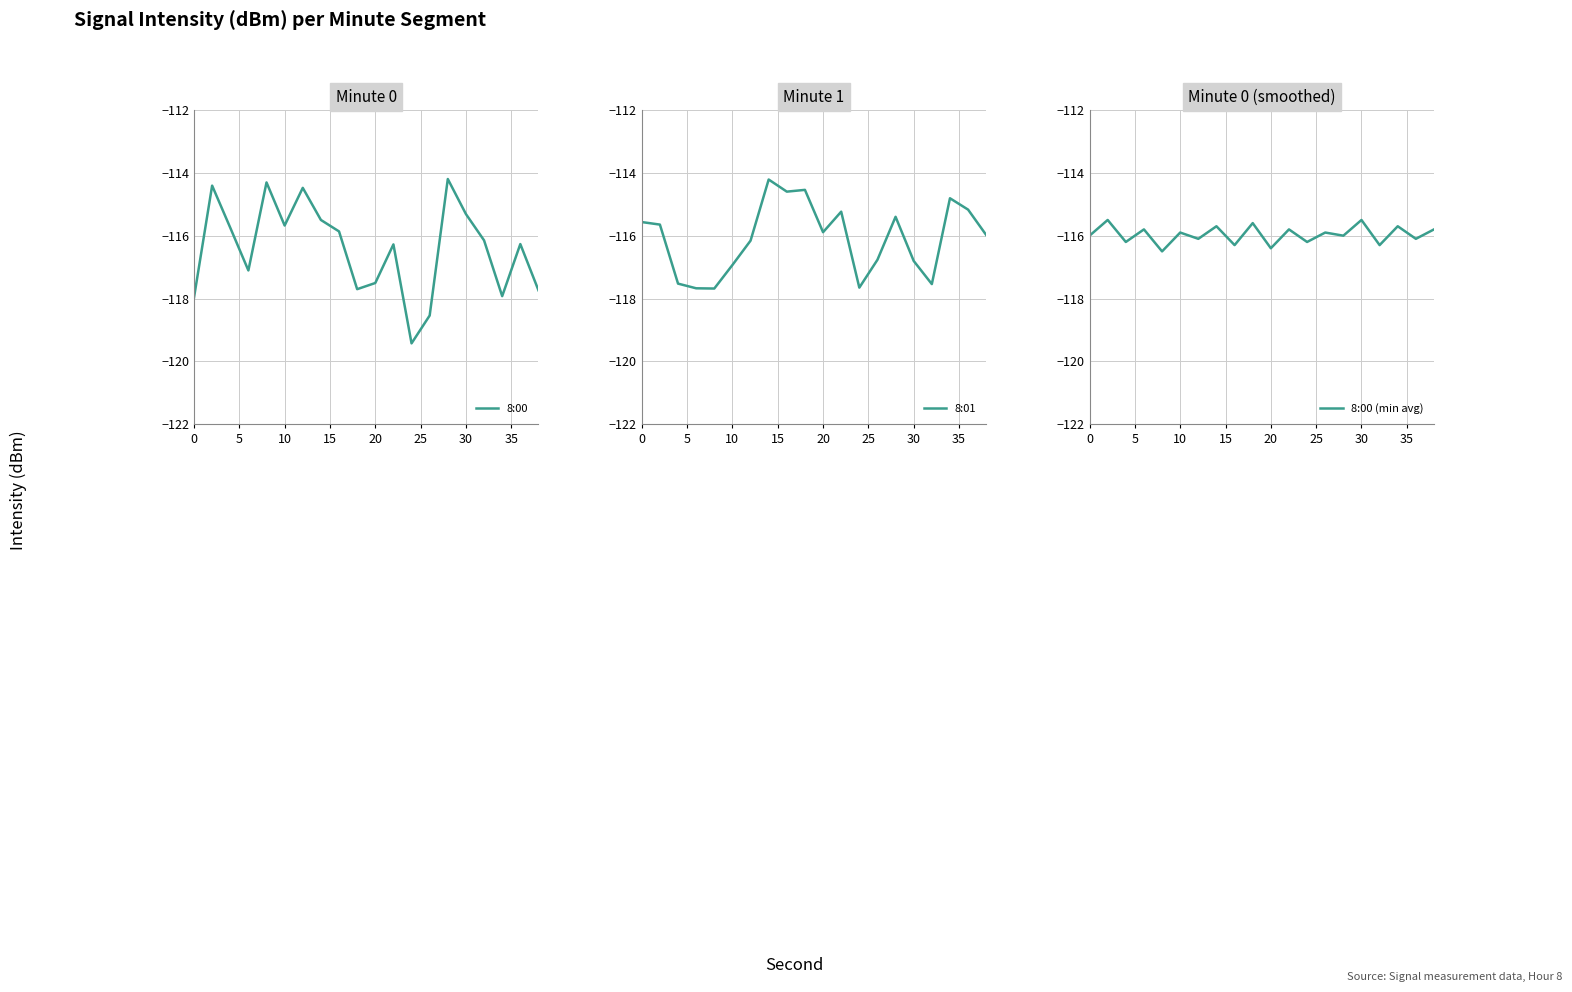

What is the lowest value of the 8:00 series?

-119.4